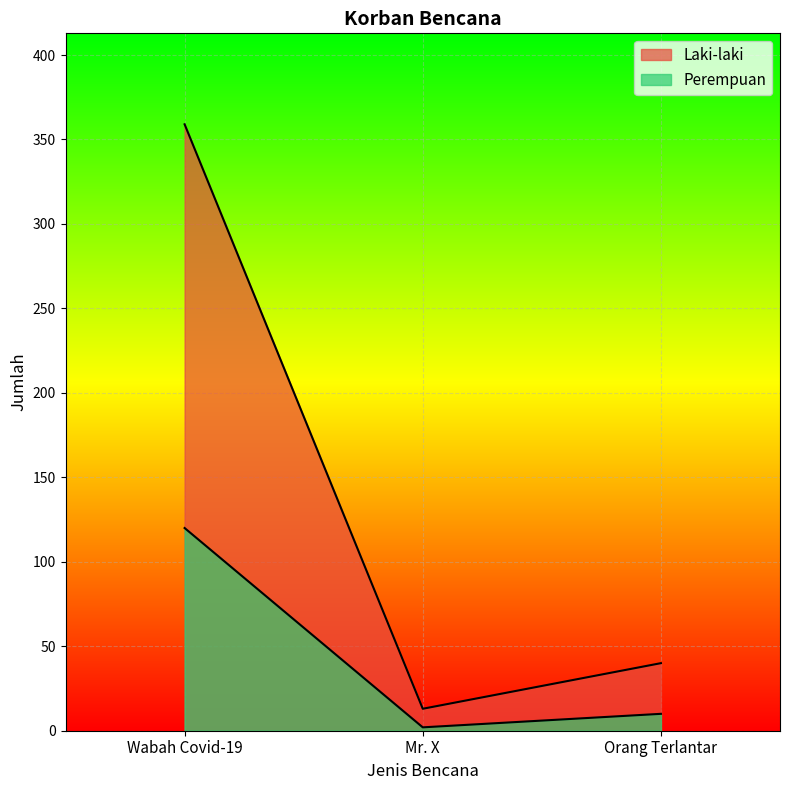

At which category is the sum across all series the highest?

Wabah Covid-19